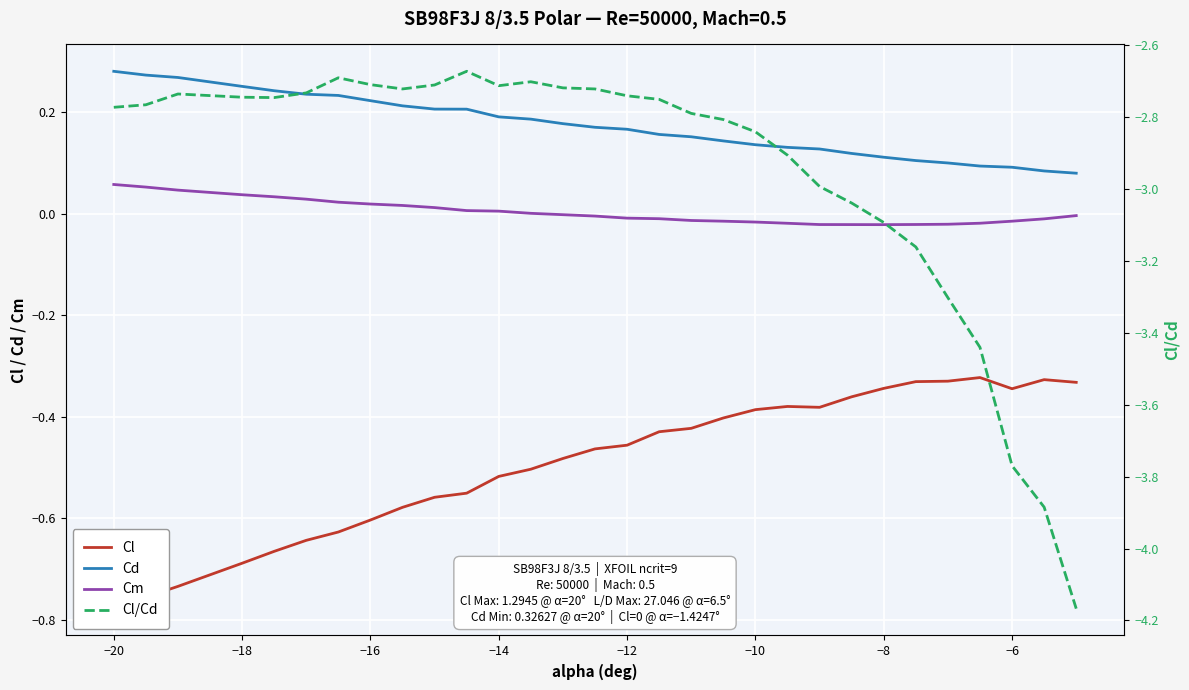

True or false: Cl and Cl/Cd intersect in this chart.

False